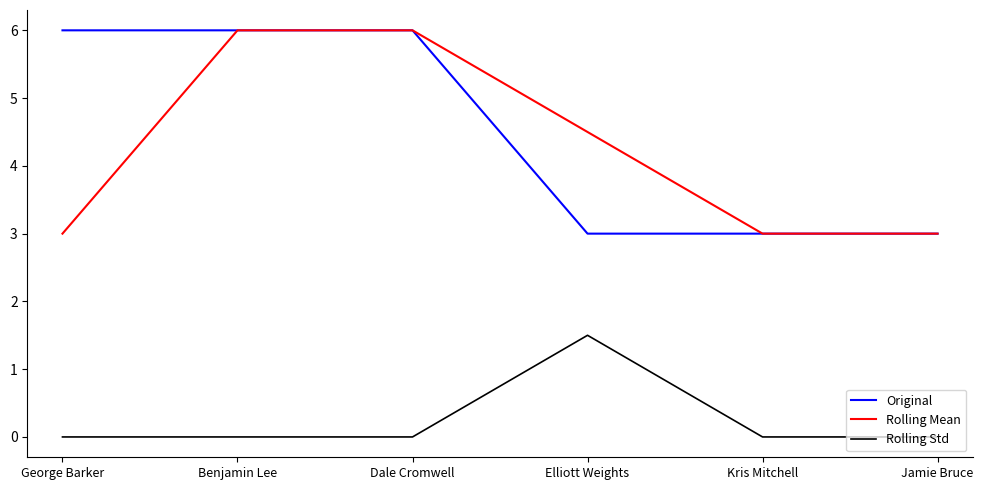

Read the Rolling Mean value at Dale Cromwell.

6.0